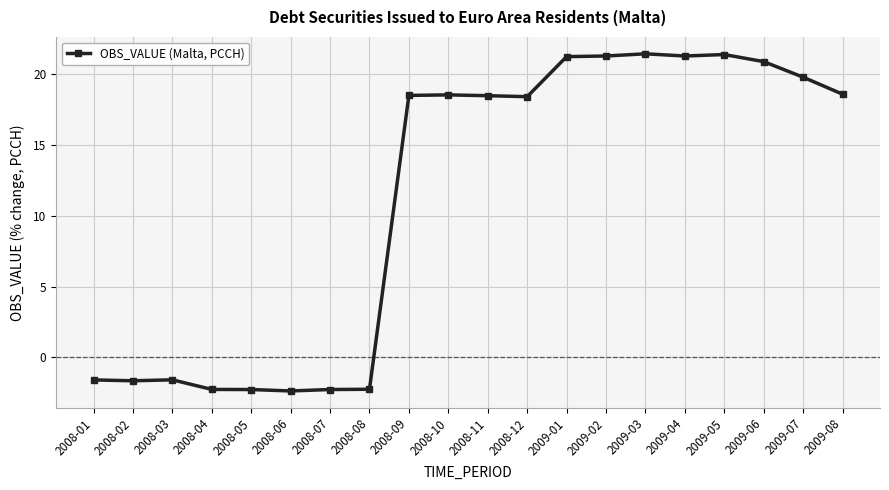

What is the value of the 11th point from the left?

18.5